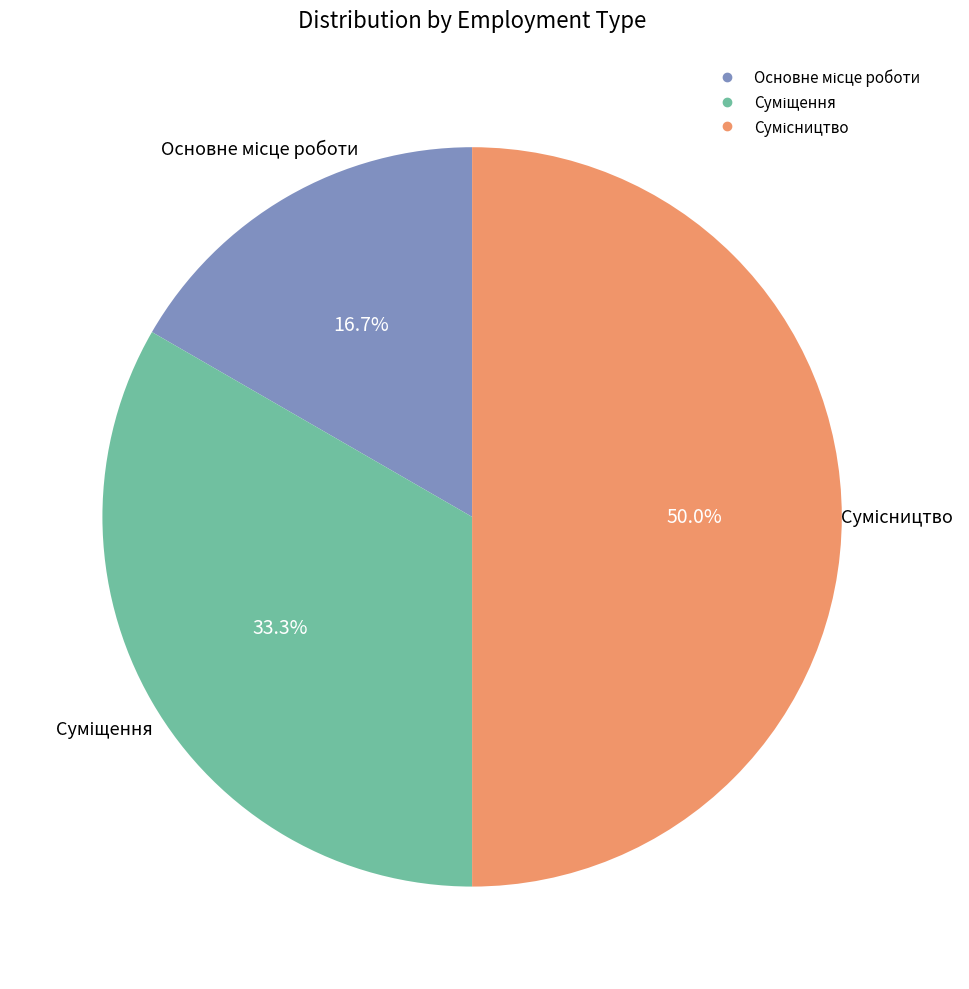

What is the change in value from Основне місце роботи to Сумісництво?

+2